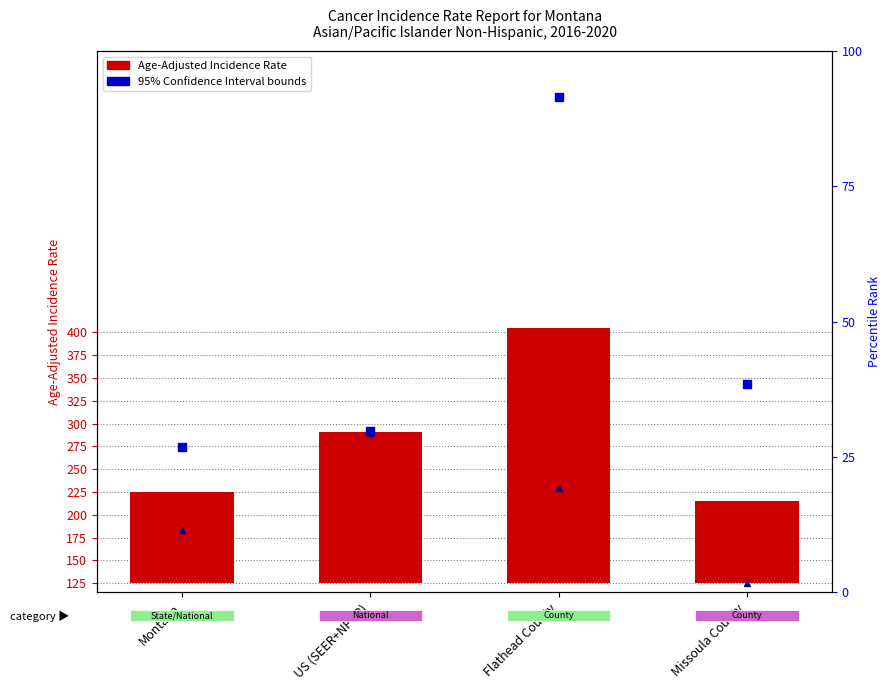

How many categories are shown in the chart?

4